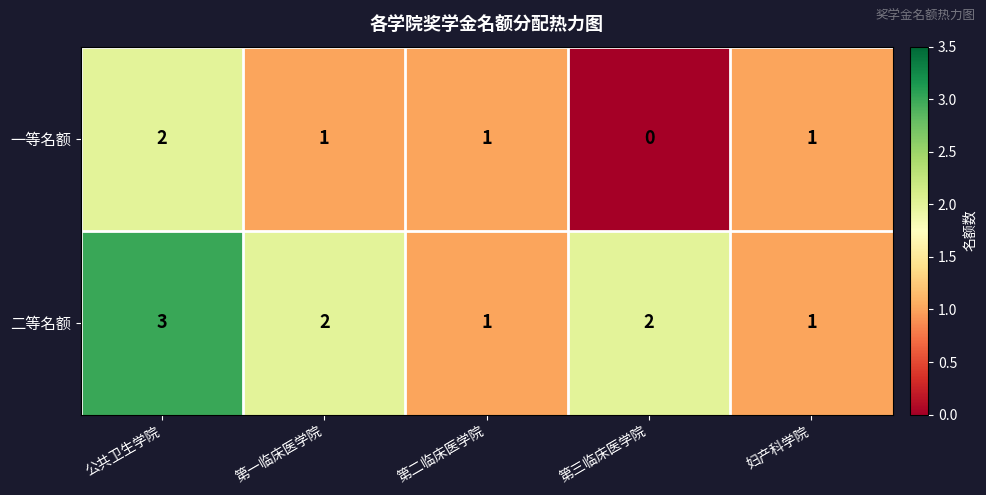

What is the total value across all series at 第二临床医学院?

2